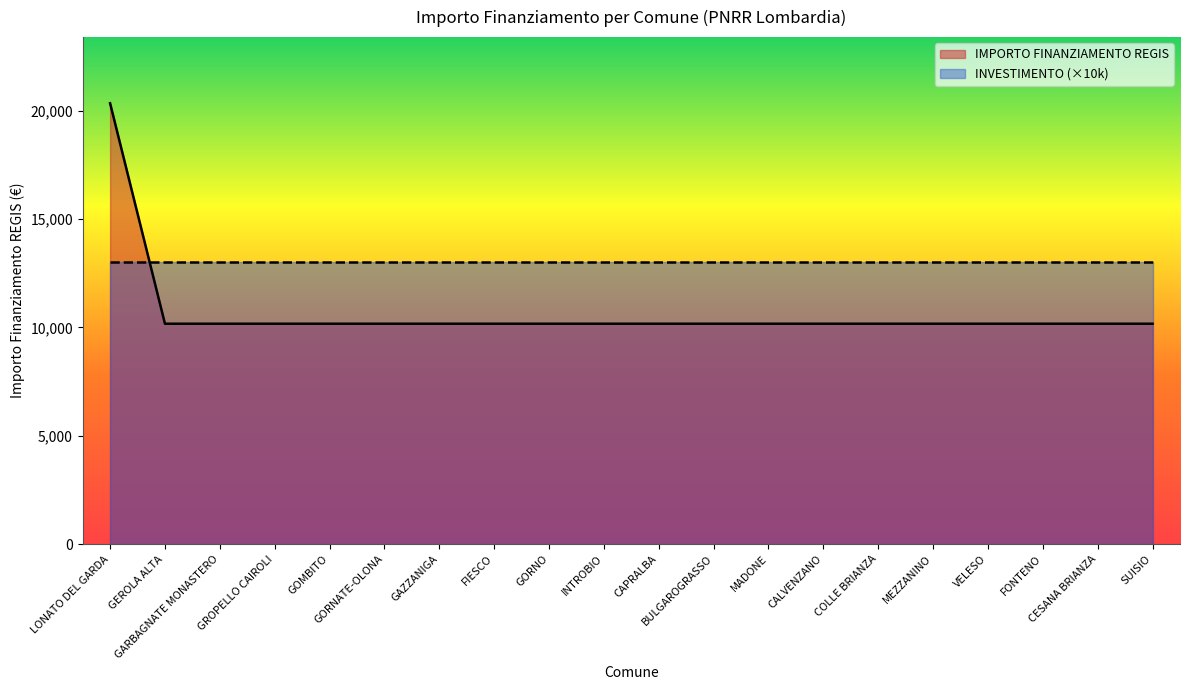

List the labels in order of value, smallest first.

GEROLA ALTA, GARBAGNATE MONASTERO, GROPELLO CAIROLI, GOMBITO, GORNATE-OLONA, GAZZANIGA, FIESCO, GORNO, INTROBIO, CAPRALBA, BULGAROGRASSO, MADONE, CALVENZANO, COLLE BRIANZA, MEZZANINO, VELESO, FONTENO, CESANA BRIANZA, SUISIO, LONATO DEL GARDA